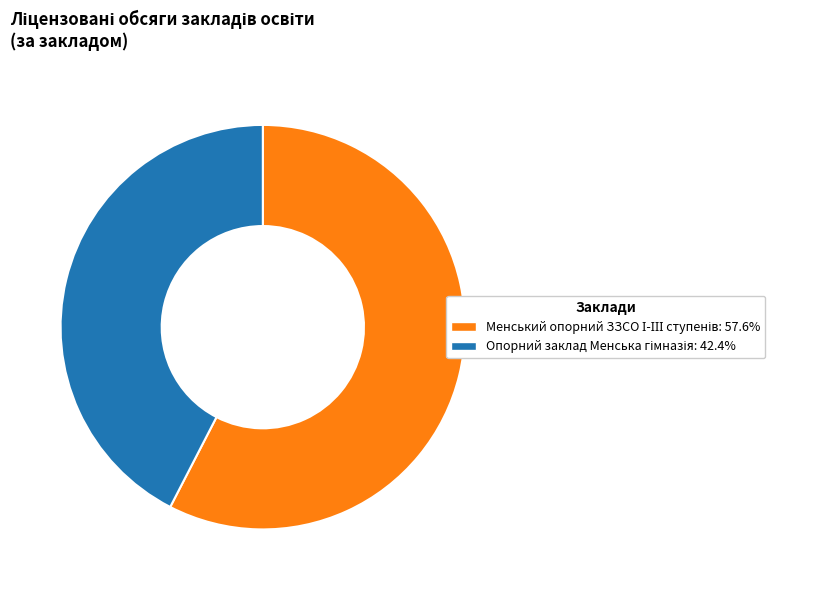

Is there any slice that represents more than half of the pie?

Yes